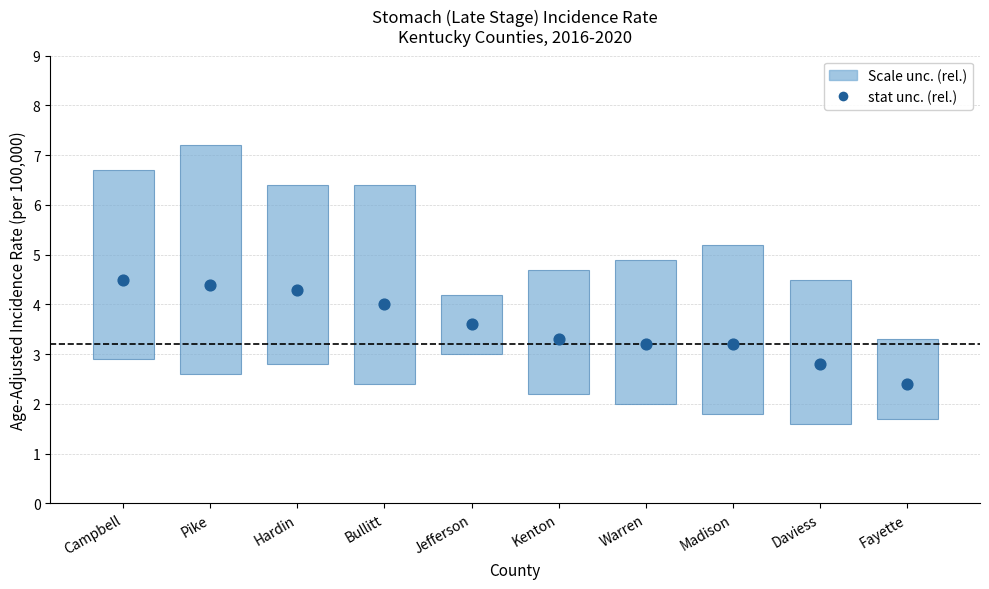

Approximately how many times larger is the value at Kenton compared to Fayette?

1.4